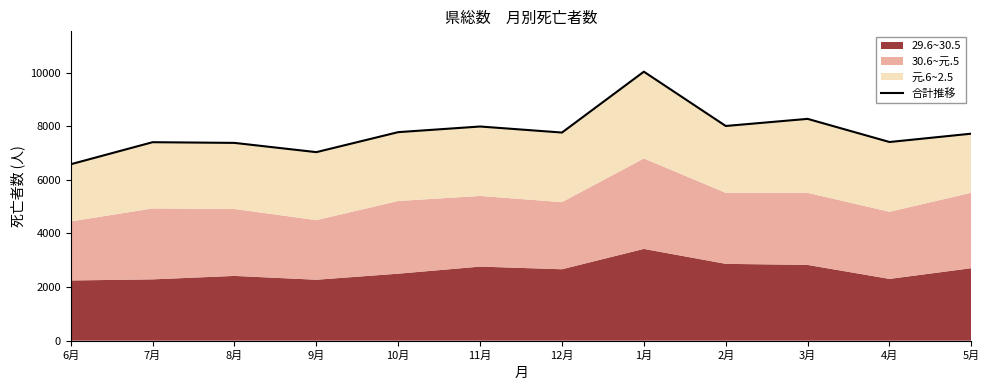

The value at 11月 is 12289. True or false?

False